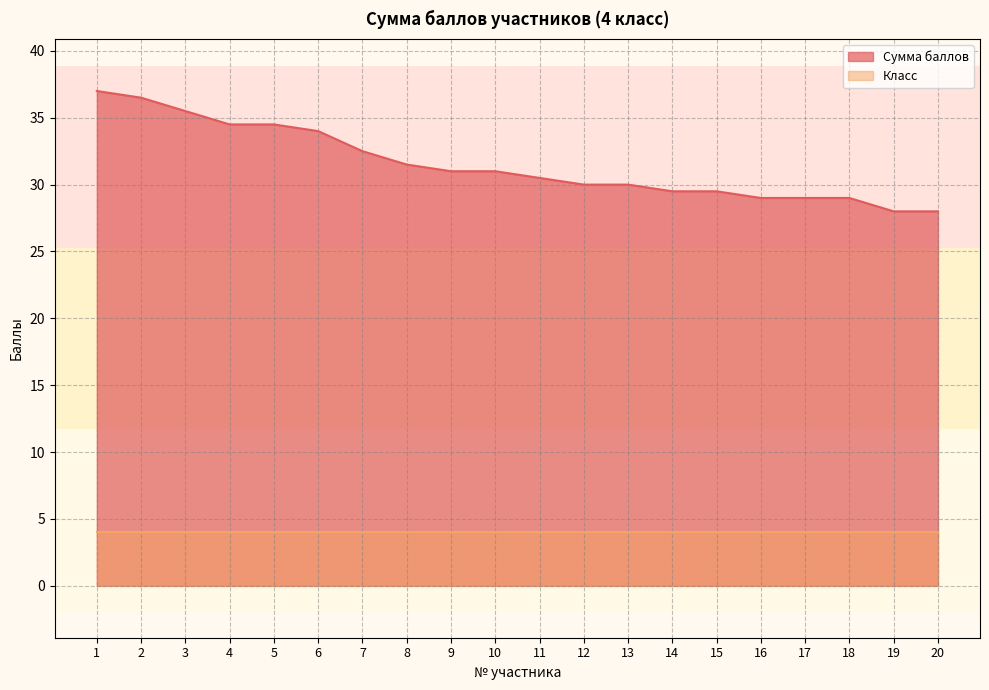

Rank the categories by value from lowest to highest.

19, 20, 16, 17, 18, 14, 15, 12, 13, 11, 9, 10, 8, 7, 6, 4, 5, 3, 2, 1